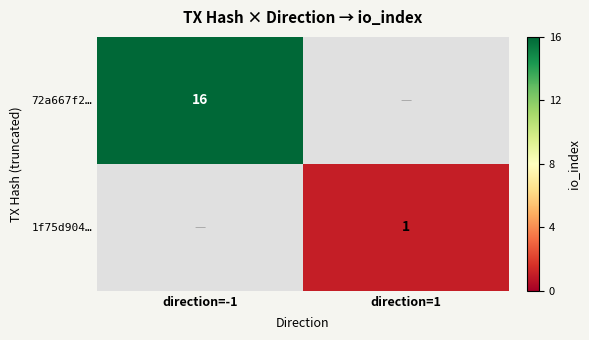

True or false: 72a667f2… has a value of 16 at direction=-1.

True